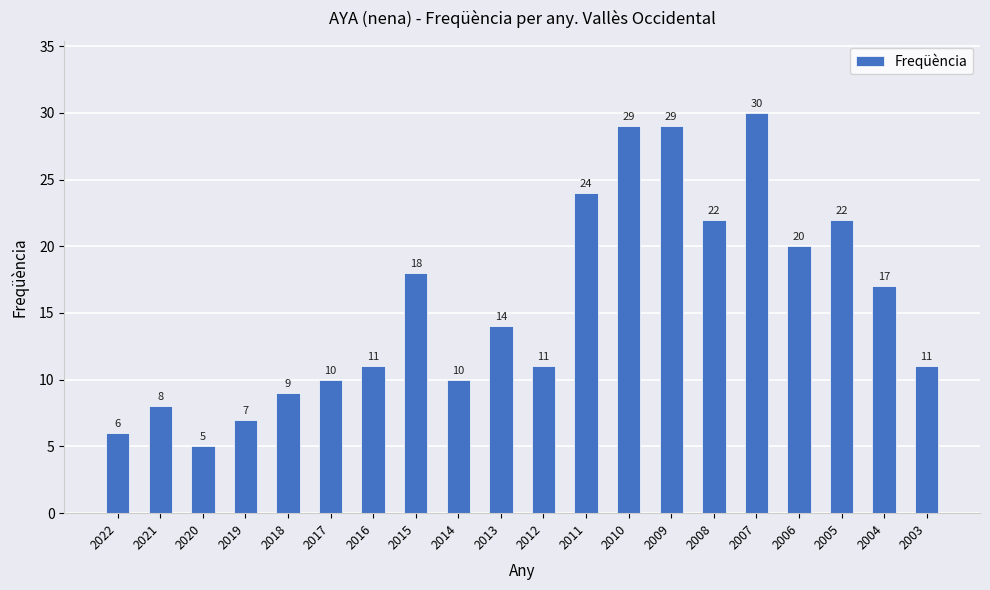

What is the value of the 16th bar from the left?

30